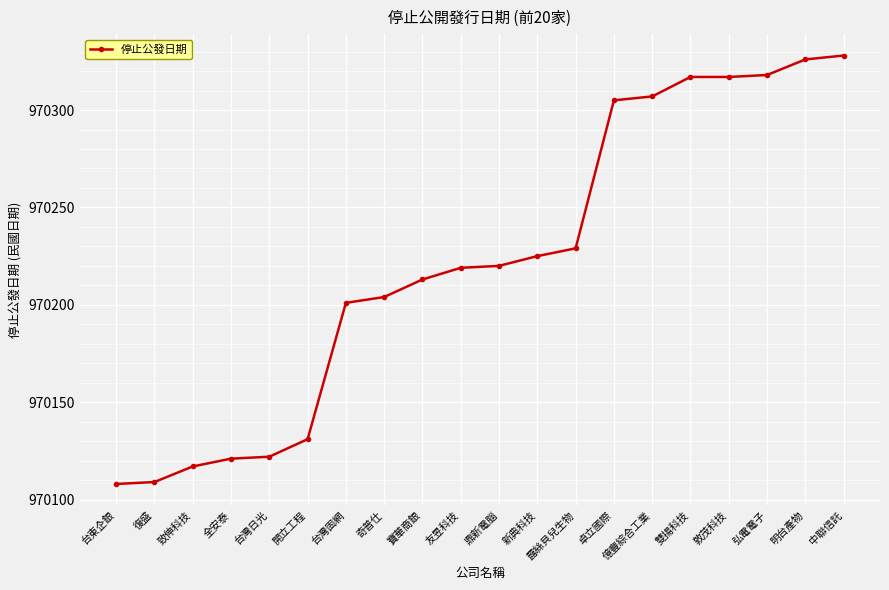

True or false: the data shows 970225 at 新典科技.

True